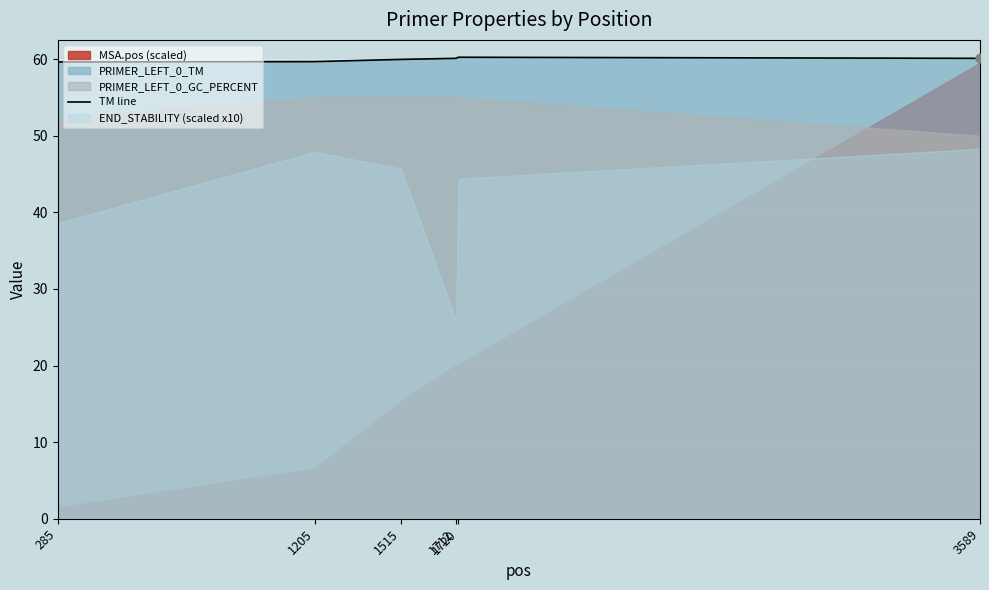

Between 3589 and 1720, which is larger?

1720